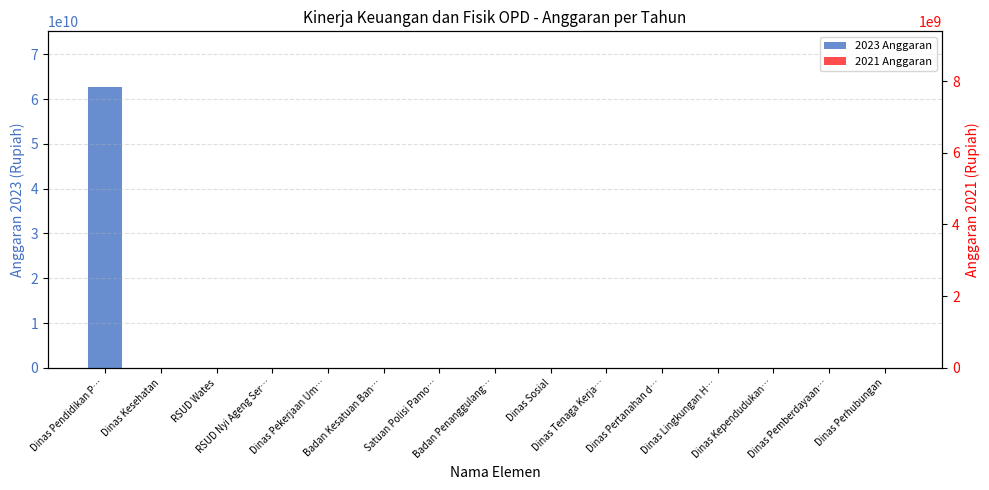

The 2023 Anggaran series shows 0 at Dinas Kesehatan. True or false?

True